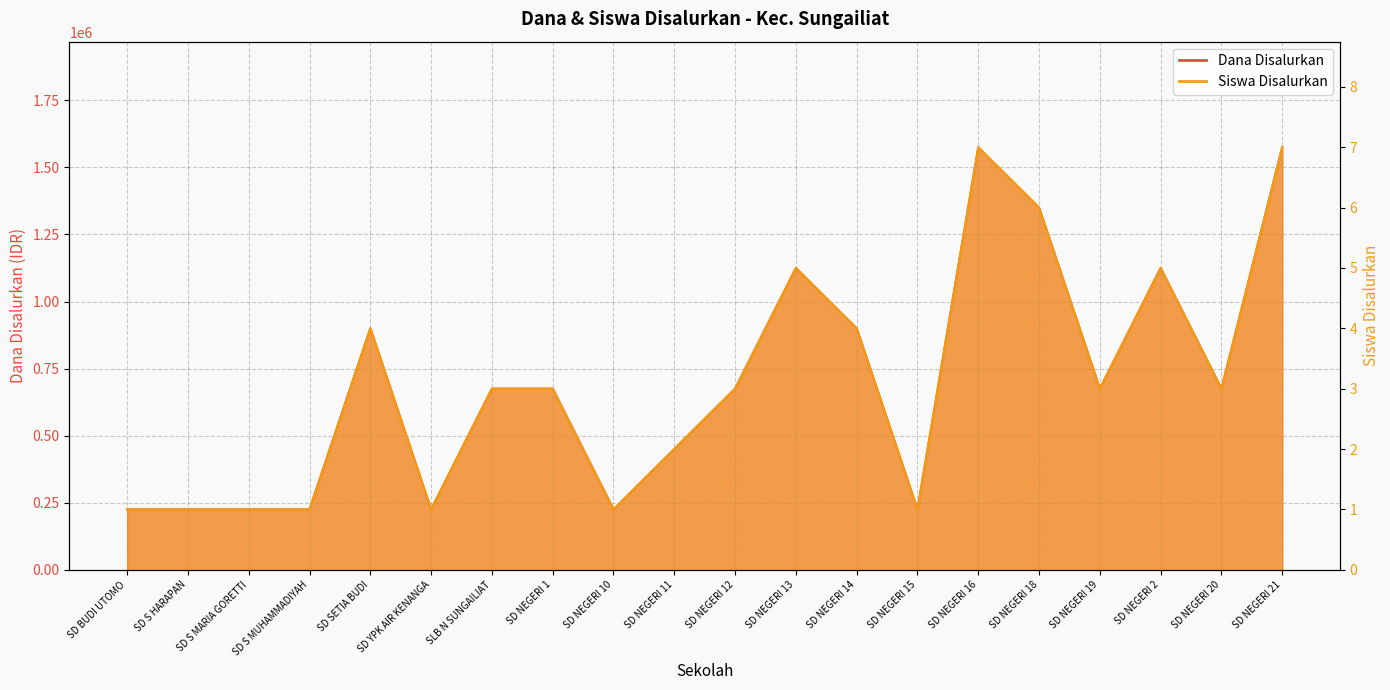

At how many categories does at least one series exceed 1436133?

2